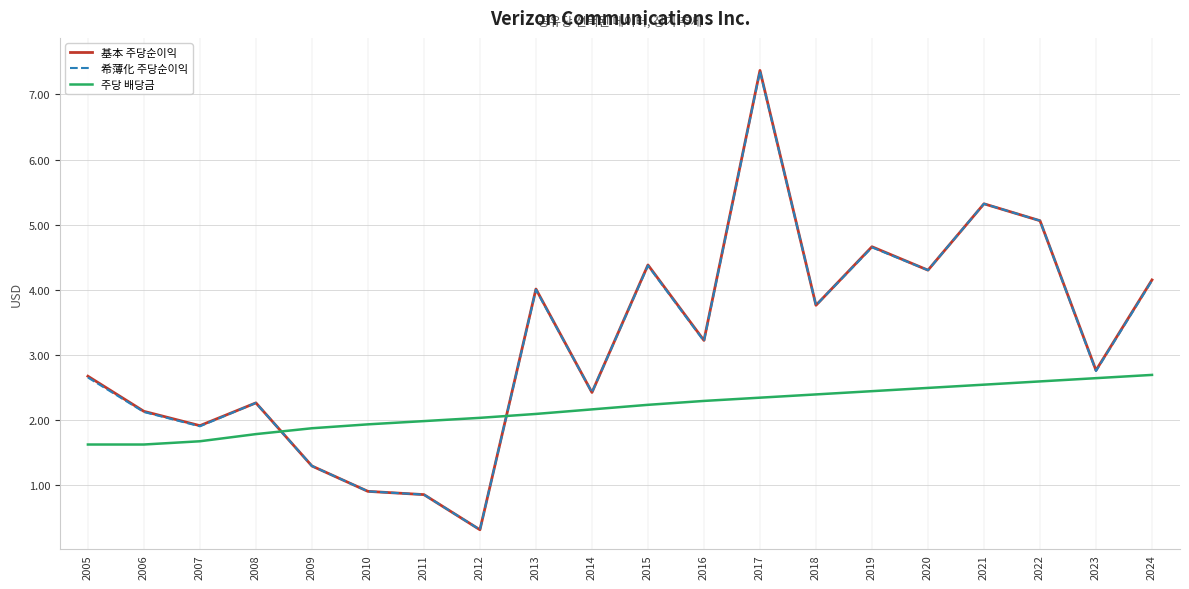

True or false: 基本 주당순이익 has more than 2 interior local peaks.

True